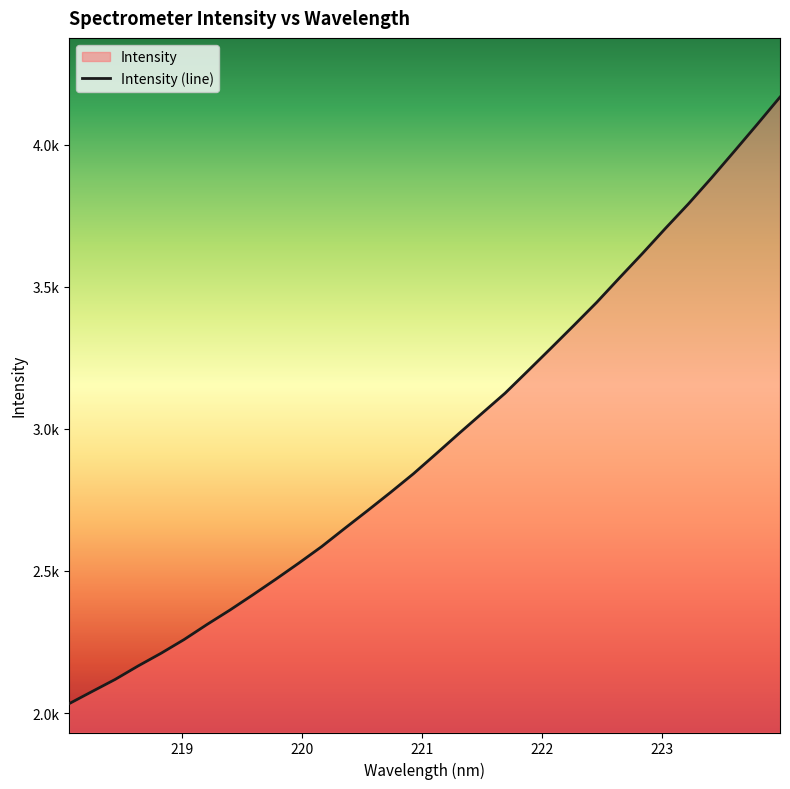

Rank the categories by value from lowest to highest.

218.0596, 218.2508, 218.442, 218.6332, 218.8244, 219.0156, 219.2067, 219.3979, 219.589, 219.7801, 219.9712, 220.1623, 220.3533, 220.5444, 220.7354, 220.9264, 221.1174, 221.3083, 221.4993, 221.6902, 221.8812, 222.0721, 222.263, 222.4538, 222.6447, 222.8355, 223.0264, 223.2172, 223.408, 223.5987, 223.7895, 223.9802